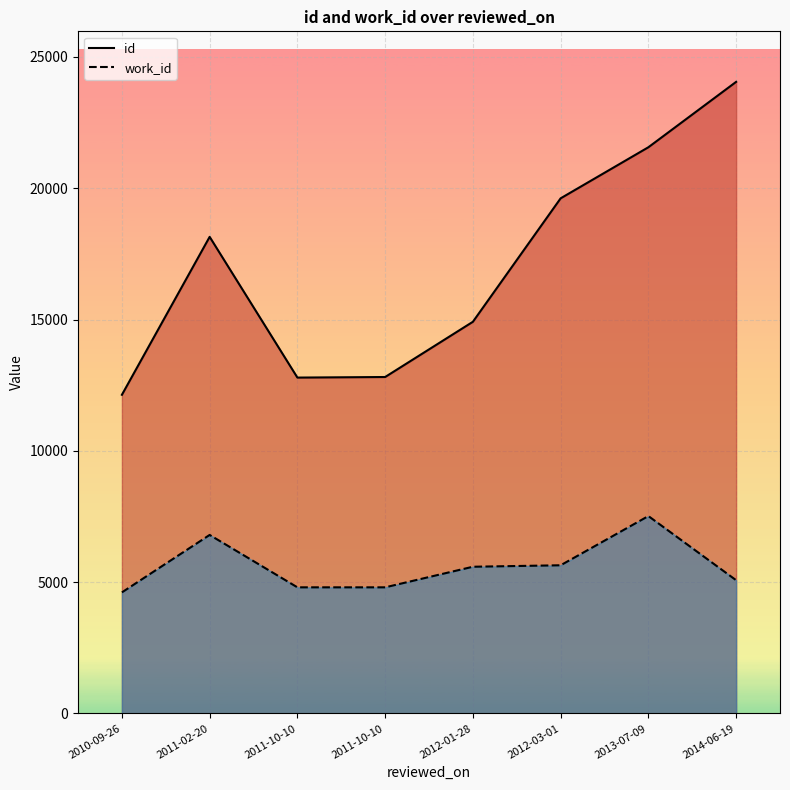

True or false: id and work_id intersect in this chart.

False